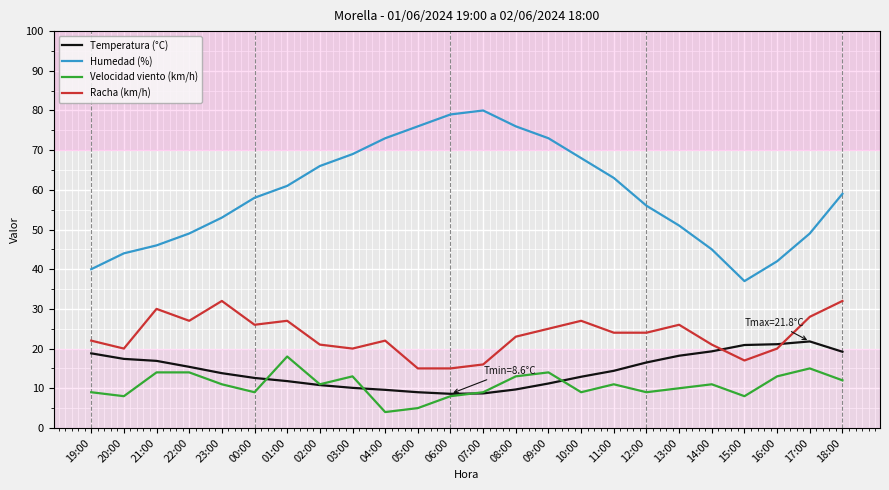

What are all the series names shown in the legend?

Temperatura (°C), Humedad (%), Velocidad viento (km/h), Racha (km/h)